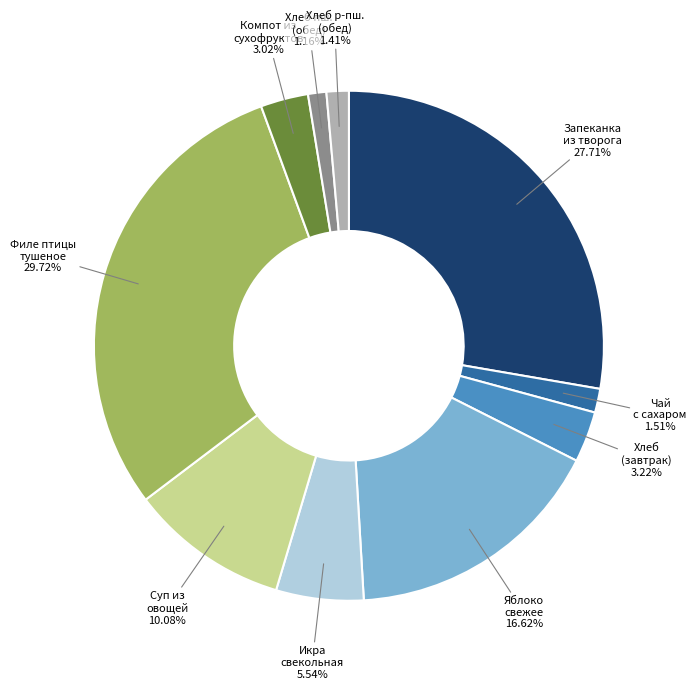

Is there any slice that represents more than half of the pie?

No